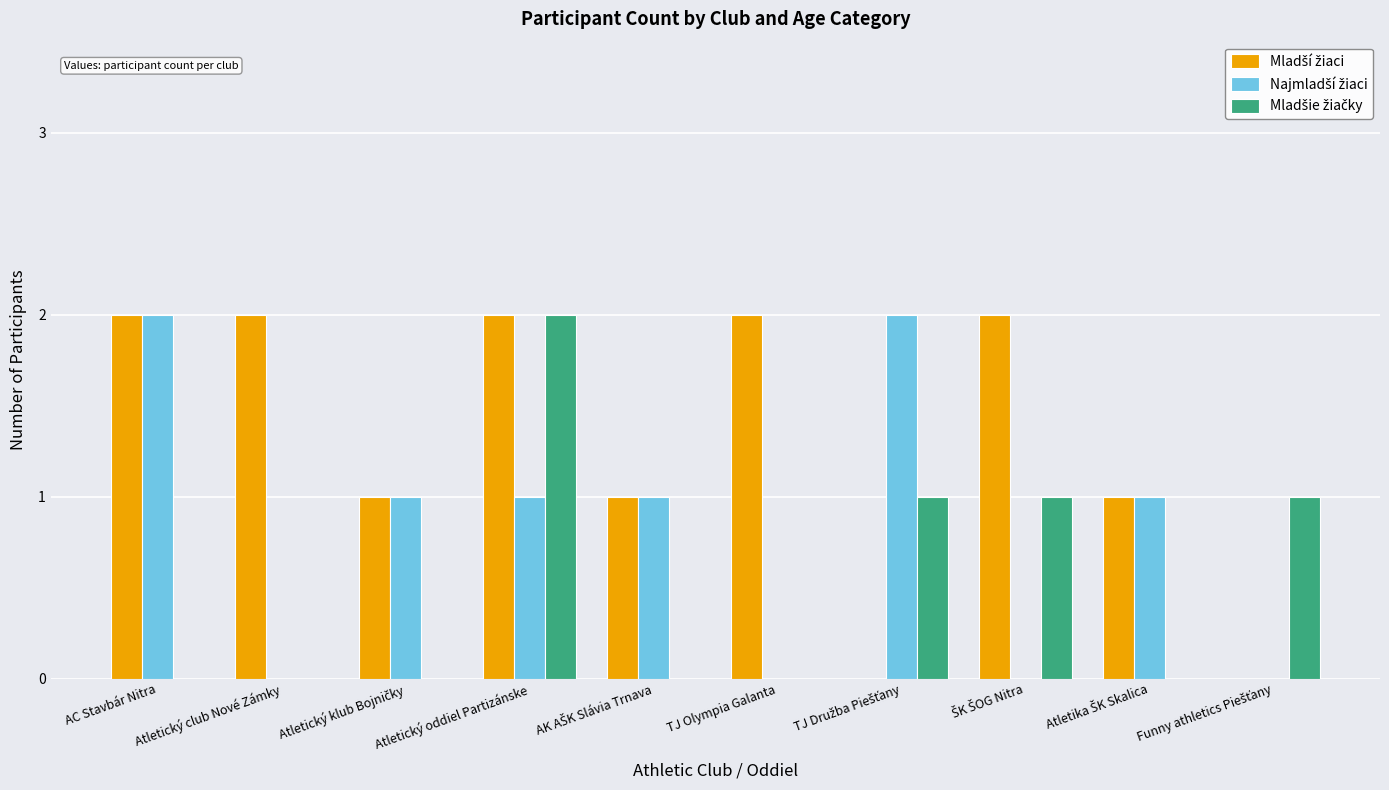

At which category is the sum across all series the highest?

Atletický oddiel Partizánske